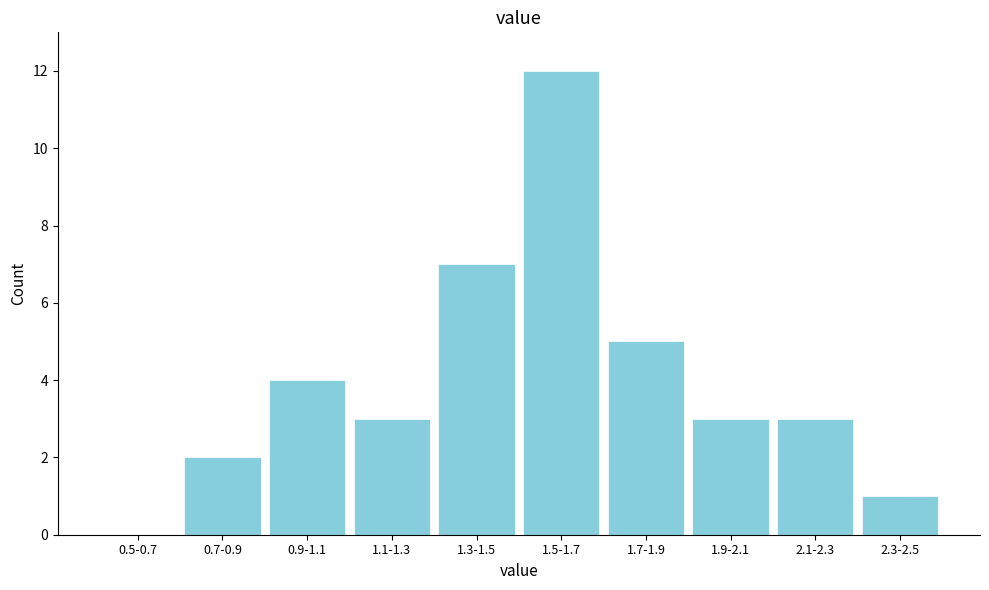

Reading right to left, list all the values displayed in this chart.

2.3-2.5=1	2.1-2.3=3	1.9-2.1=3	1.7-1.9=5	1.5-1.7=12	1.3-1.5=7	1.1-1.3=3	0.9-1.1=4	0.7-0.9=2	0.5-0.7=0